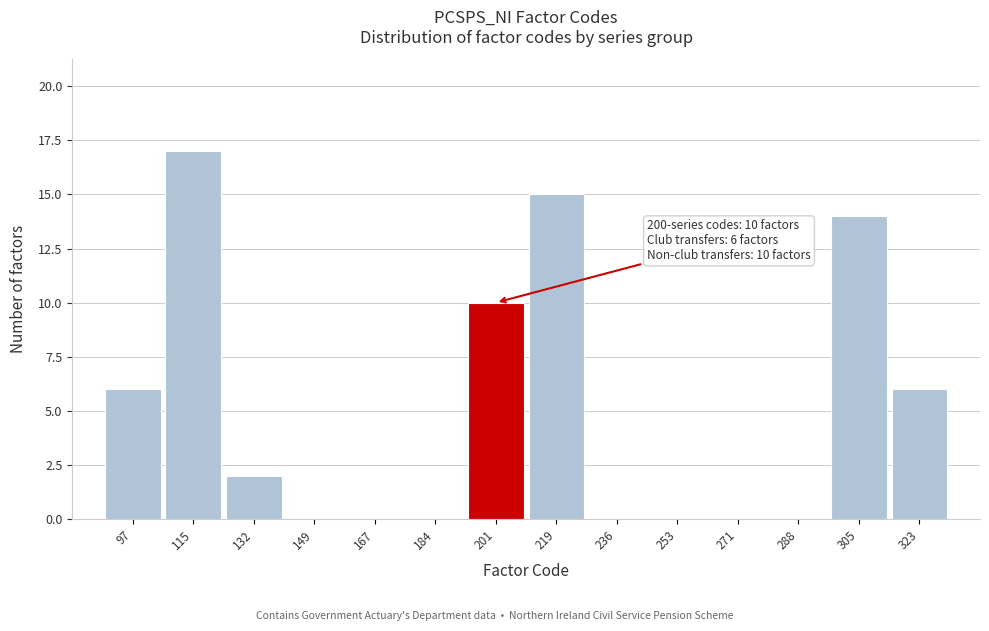

Over which range of the x-axis is the bar tallest?

106 to 124